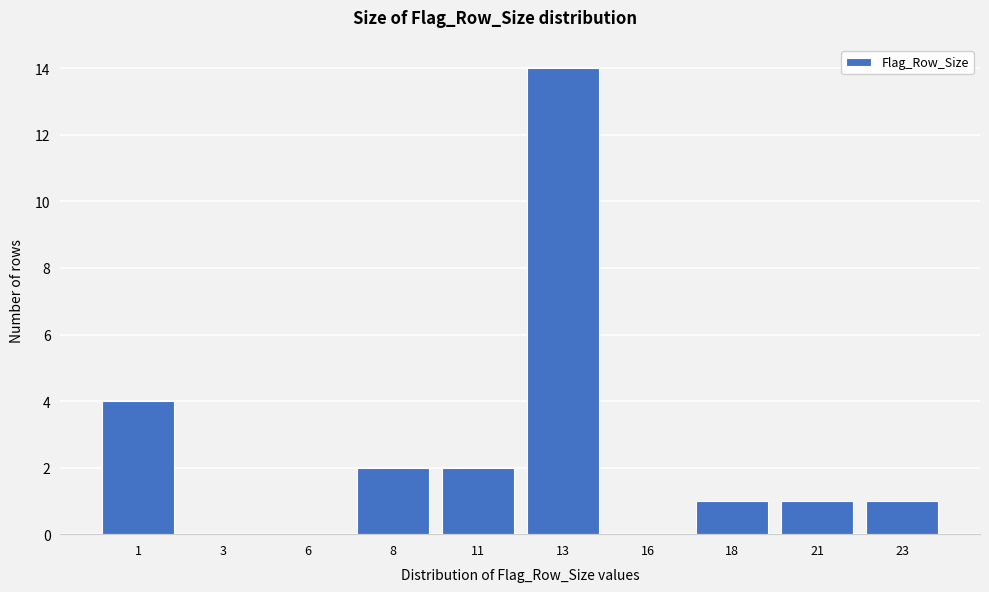

Reading right to left, list all the values displayed in this chart.

23=1	21=1	18=1	16=0	13=14	11=2	8=2	6=0	3=0	1=4